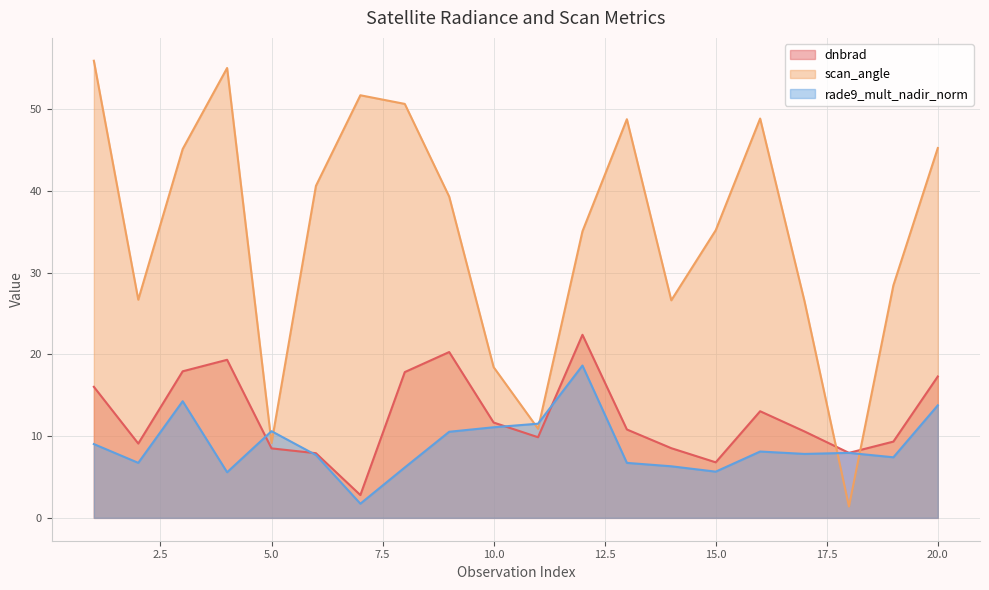

Between which two adjacent categories do rade9_mult_nadir_norm and dnbrad first intersect?

4 and 5